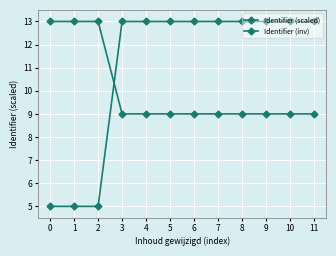

Which series has the widest spread of values?

Identifier (scaled)